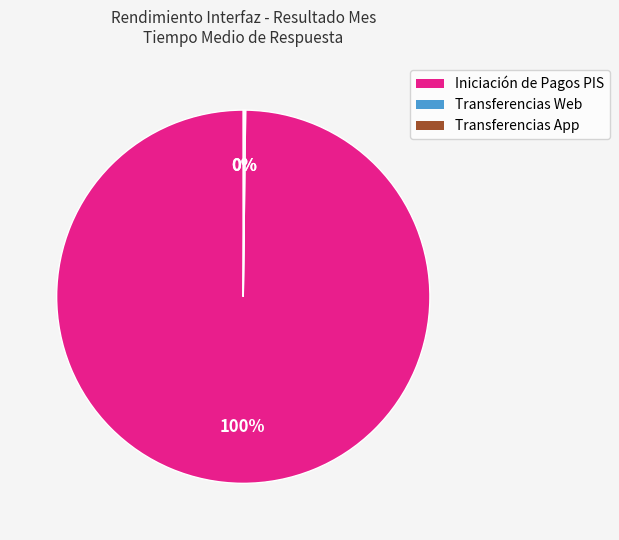

To the nearest percent, what is the difference between the largest and smallest slice percentages?

100%